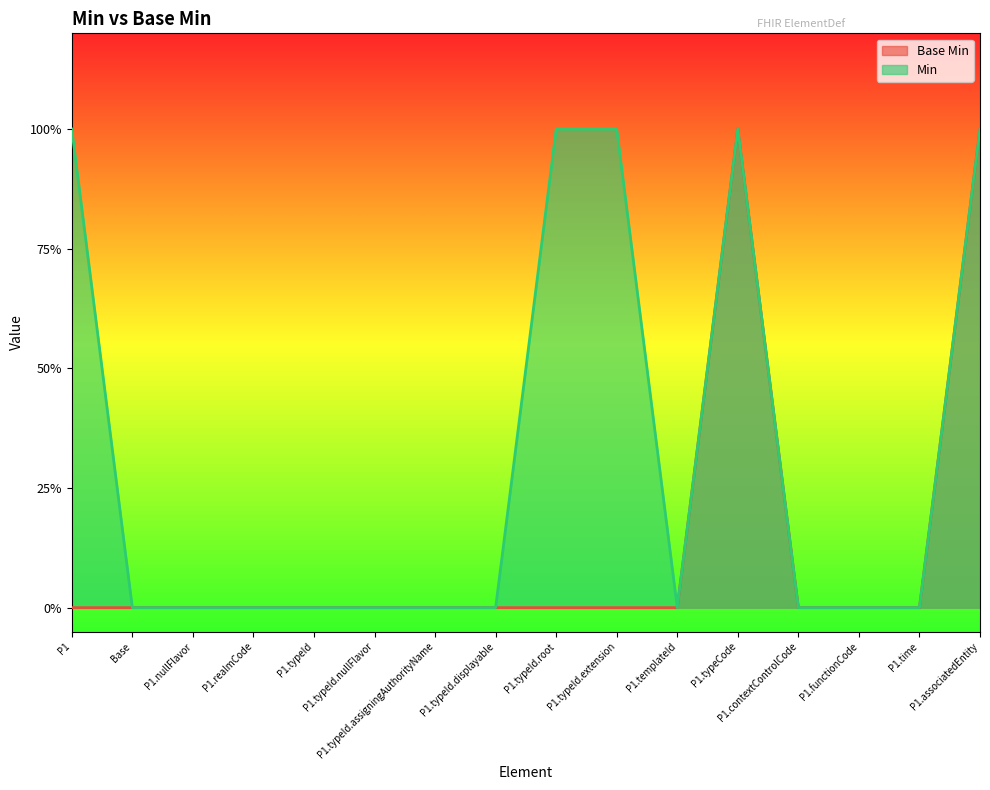

Reading left to right, list all the values displayed in this chart.

0	0	0	0	0	0	0	0	0	0	0	1	0	0	0	1